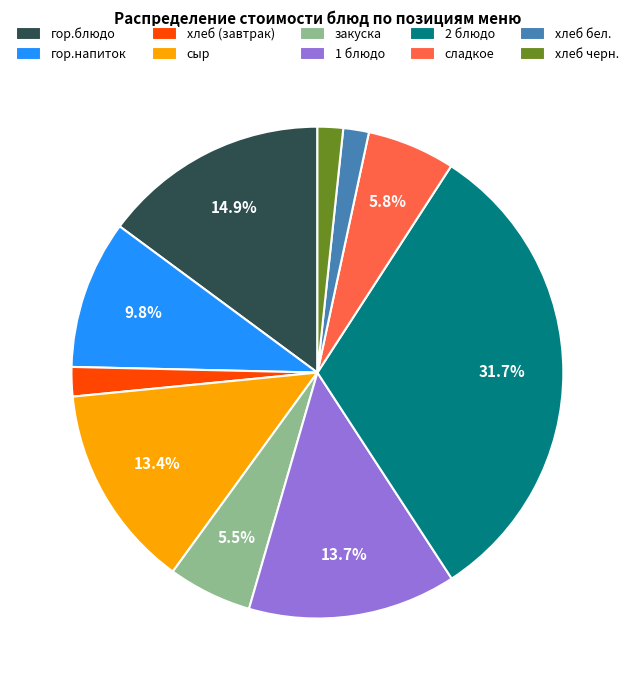

Which has a higher value, 2 блюдо or гор.блюдо?

2 блюдо